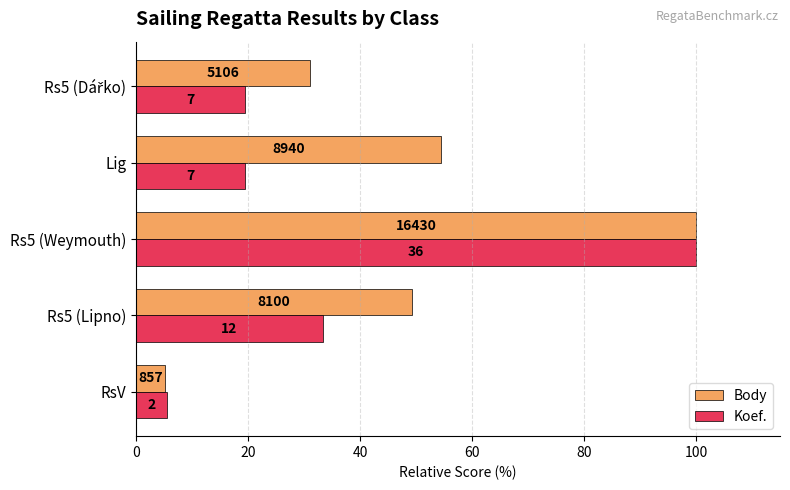

What are all the series names shown in the legend?

Body, Koef.